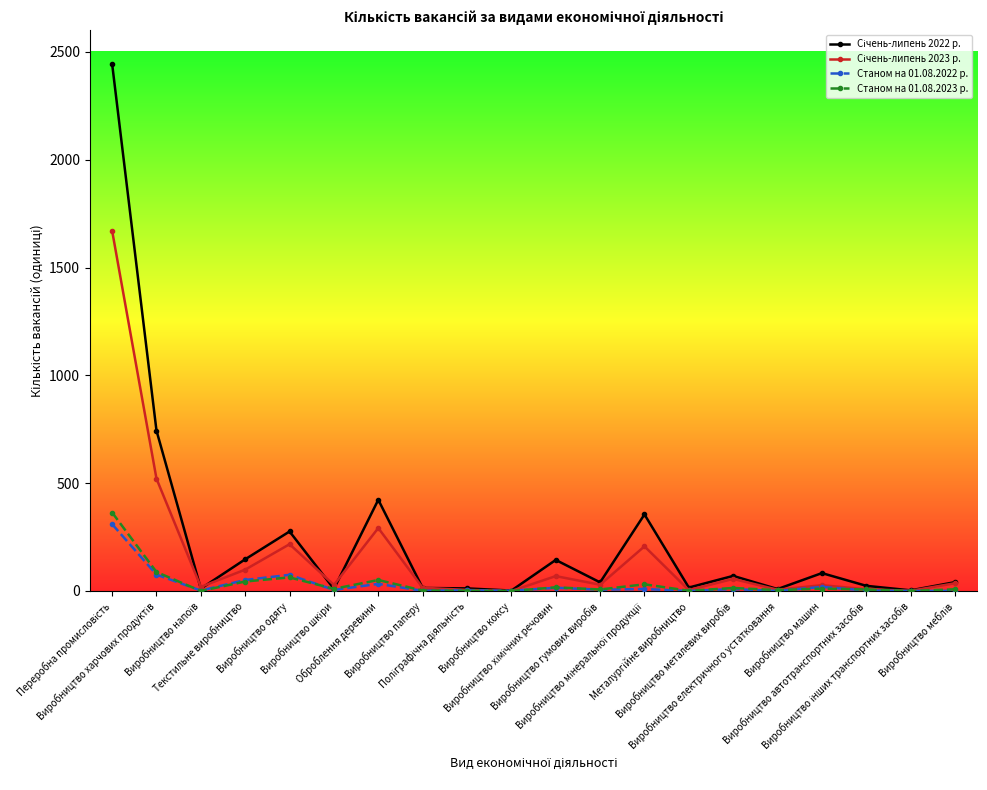

How many series are shown in this chart?

4